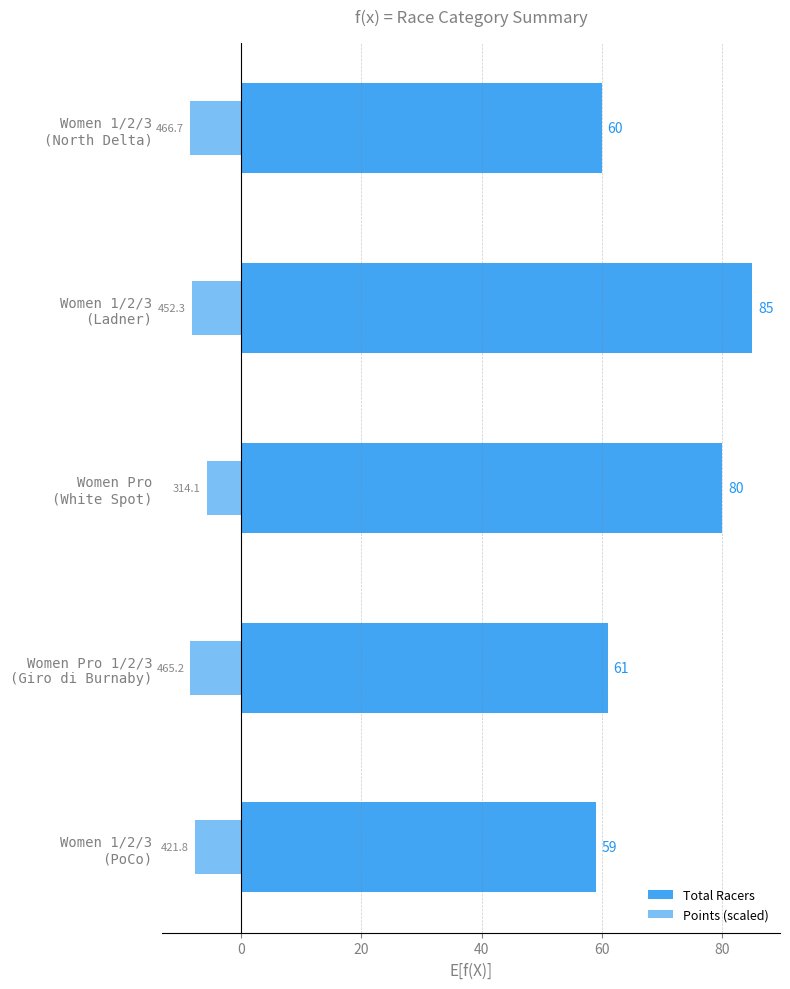

What is the average value of the Points (scaled) series?

-7.7